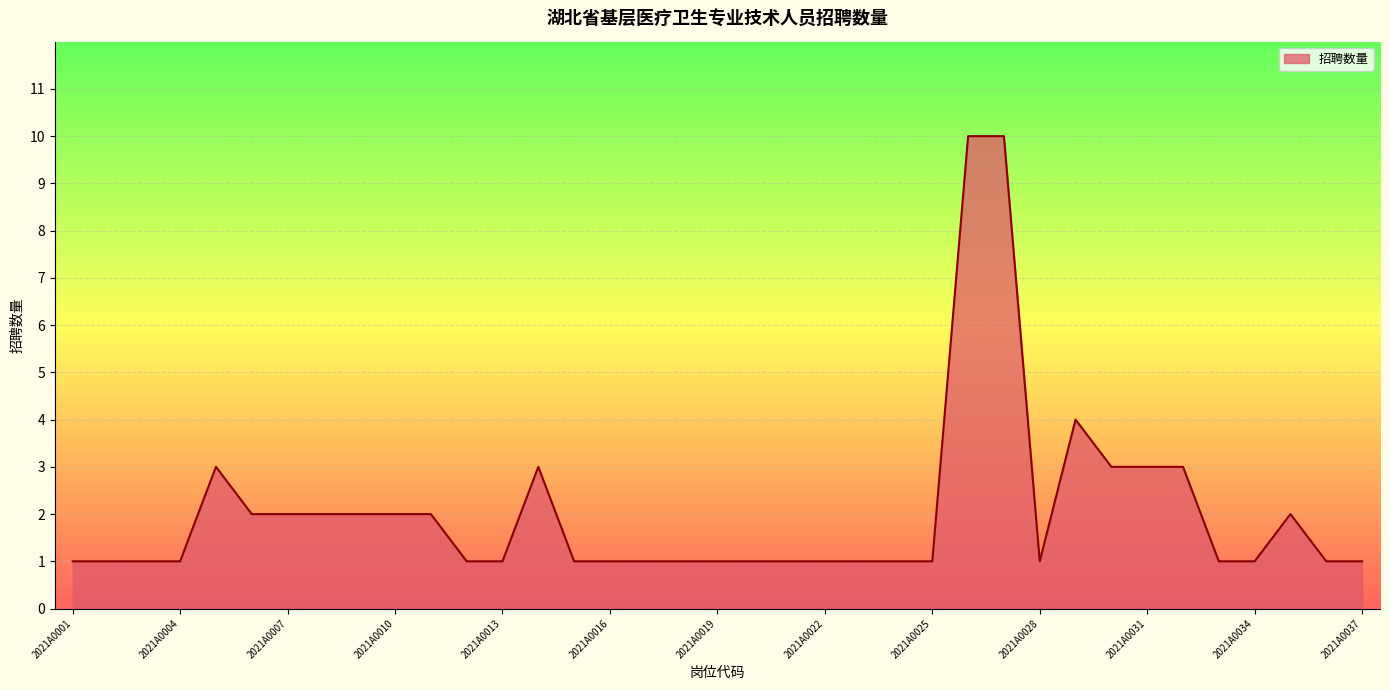

What is the maximum value shown in the chart?

10